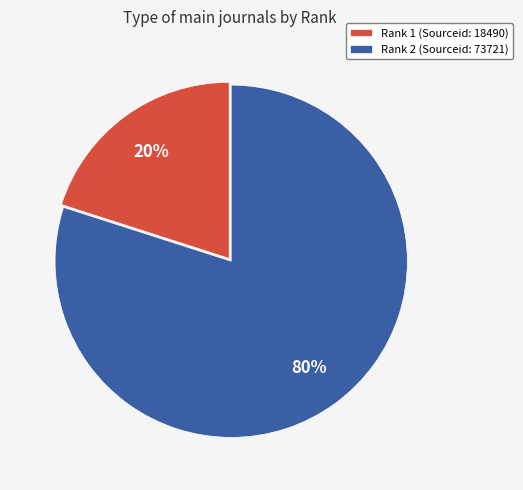

To the nearest percent, what percentage of the pie is Rank 2 (Sourceid: 73721)?

80%